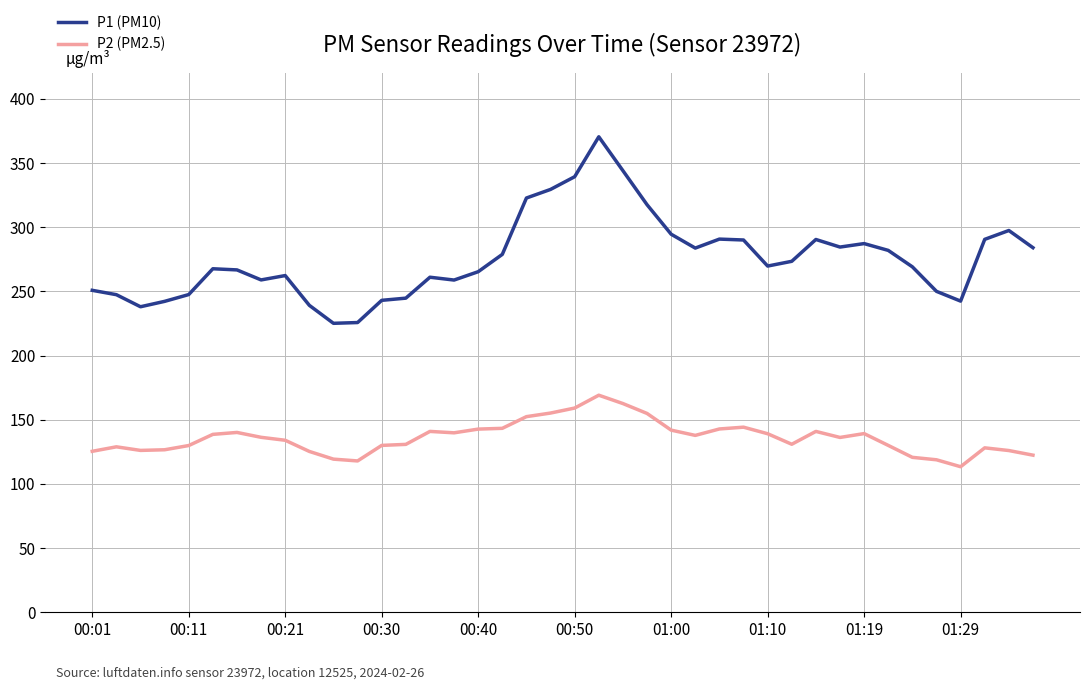

Rank the series by their maximum value, from lowest to highest.

P2 (PM2.5), P1 (PM10)